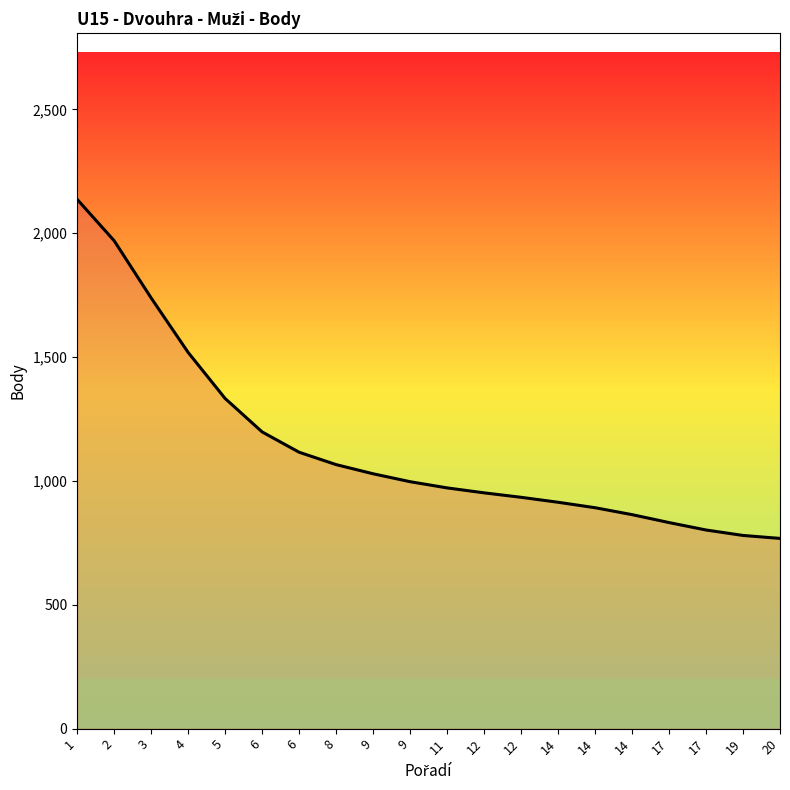

Is this an area chart (filled region under the line)?

Yes